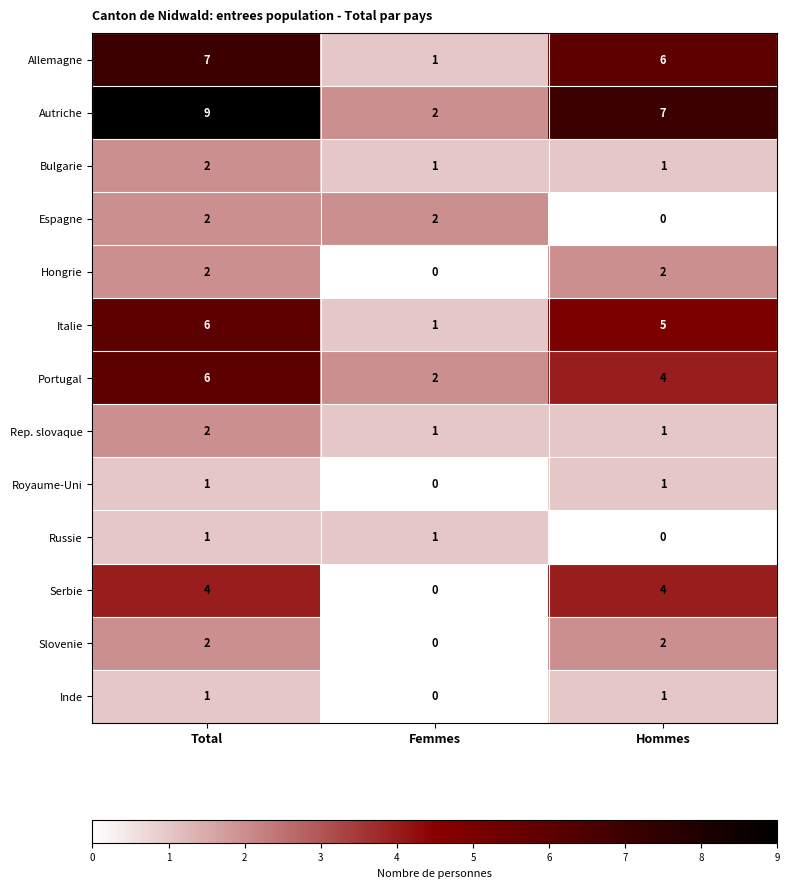

At how many categories does at least one series exceed 5?

2